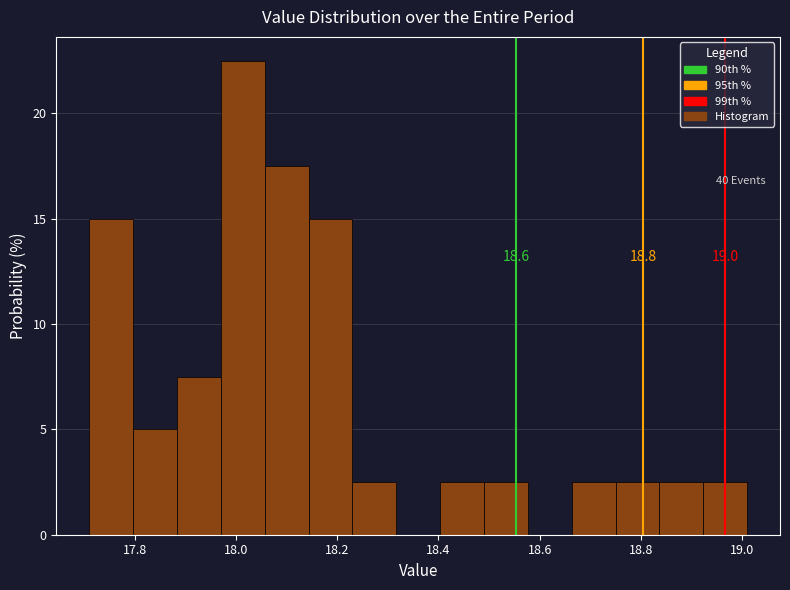

Which range on the x-axis has the tallest bar?

17.98 to 18.06